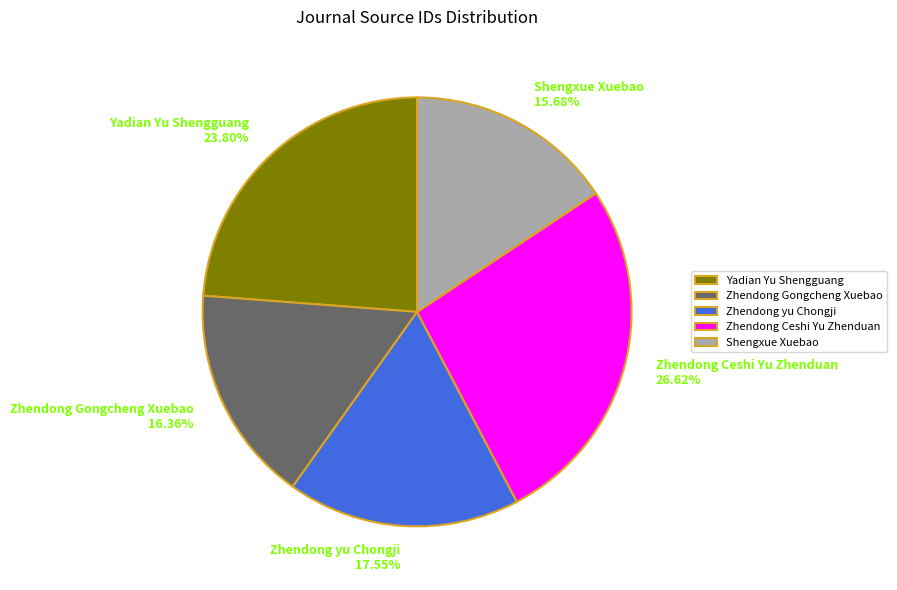

Is the sum of Shengxue Xuebao and Yadian Yu Shengguang greater than half?

No